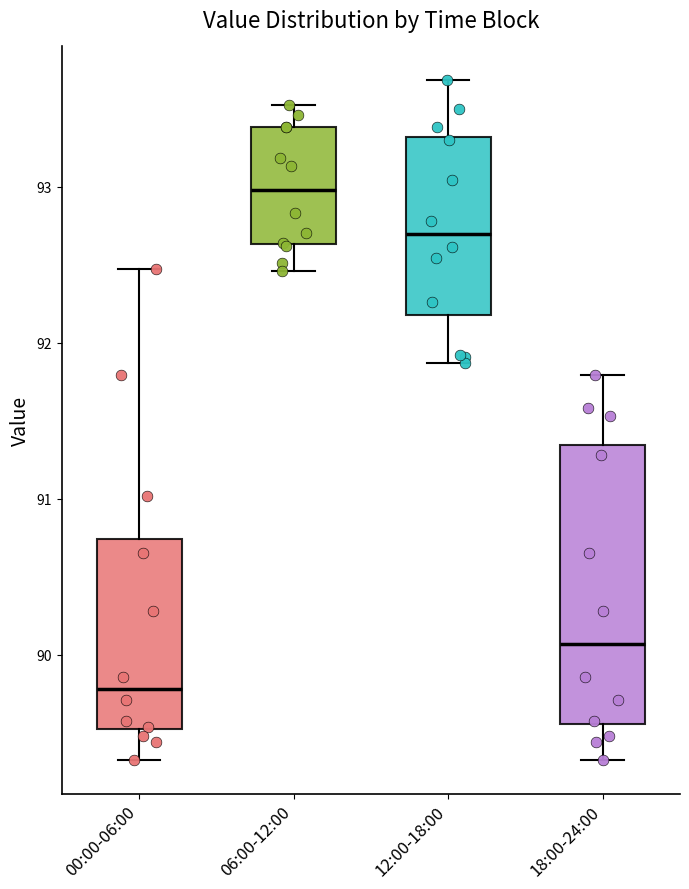

Reading left to right, transcribe this box plot: for each box, give where its median line is, the range the box spans, and where its two whiskers end, as read against the y-axis. The values are not printed on the chart, so give them approximately, as read against the axis.

00:00-06:00: median 89.8, box 89.5 to 90.7, whiskers 89.3 to 92.5
06:00-12:00: median 93.0, box 92.6 to 93.4, whiskers 92.5 to 93.5
12:00-18:00: median 92.7, box 92.2 to 93.3, whiskers 91.9 to 93.7
18:00-24:00: median 90.1, box 89.6 to 91.3, whiskers 89.3 to 91.8